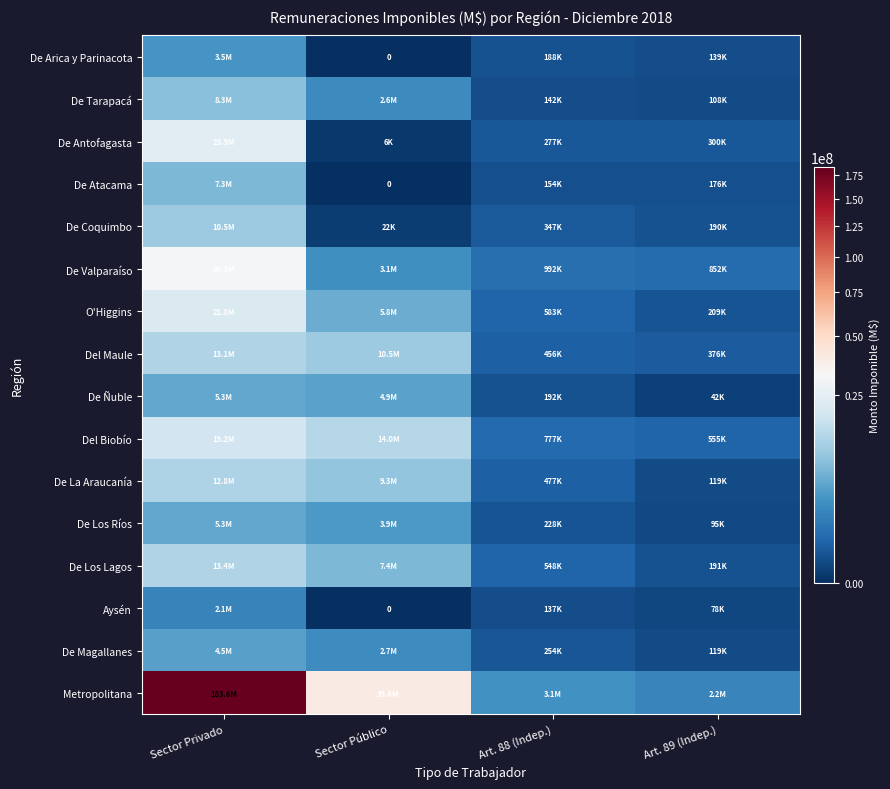

Between Sector Privado and Sector Público, which is larger?

Sector Privado